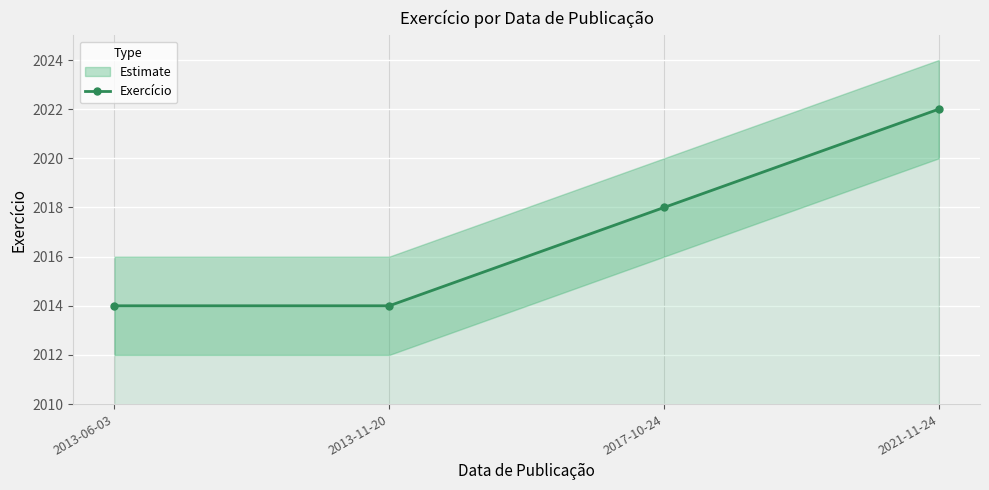

What is the value of the Exercício point at the 1st from the left?

2014